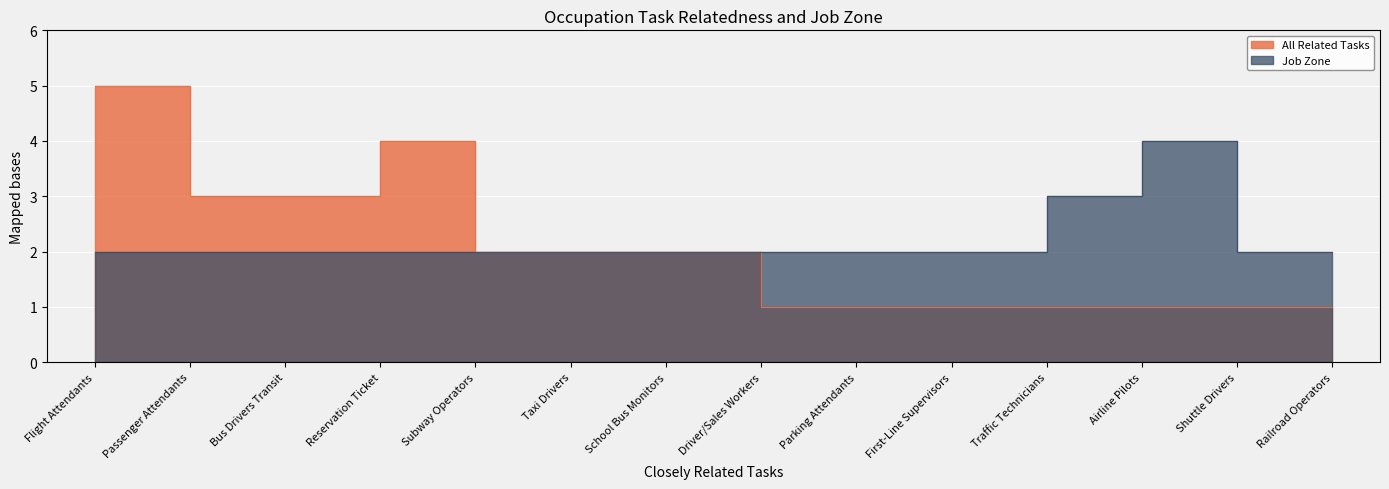

The Job Zone series shows 1 at Subway Operators. True or false?

False